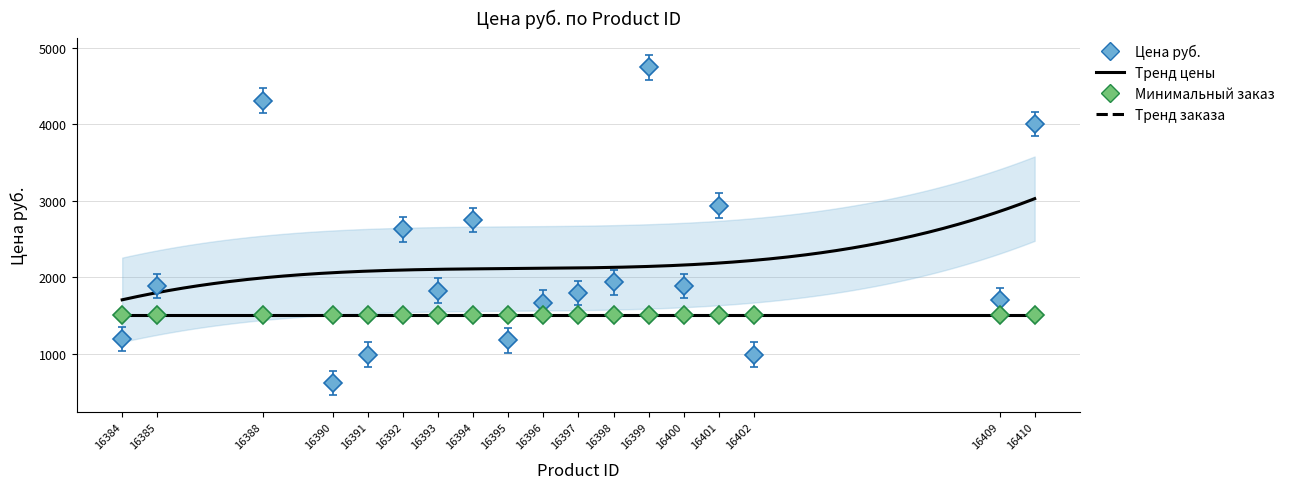

Where is the data nearest to the value 2519?

16392